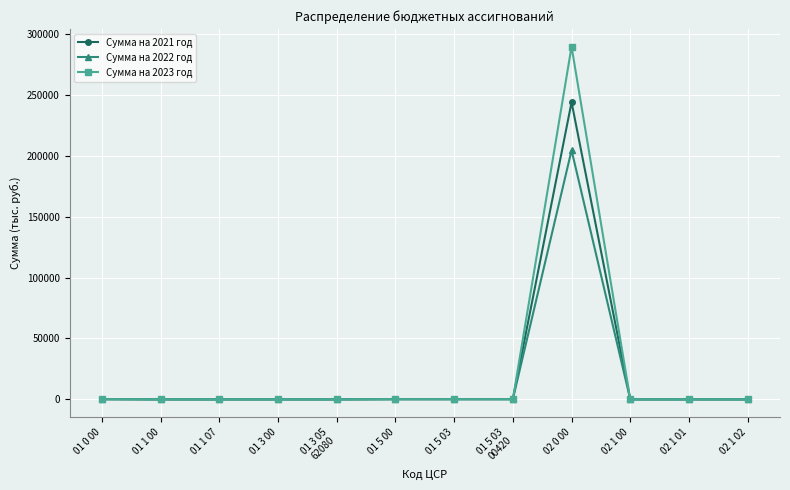

Rank the series by their average value, from highest to lowest.

Сумма на 2023 год, Сумма на 2021 год, Сумма на 2022 год